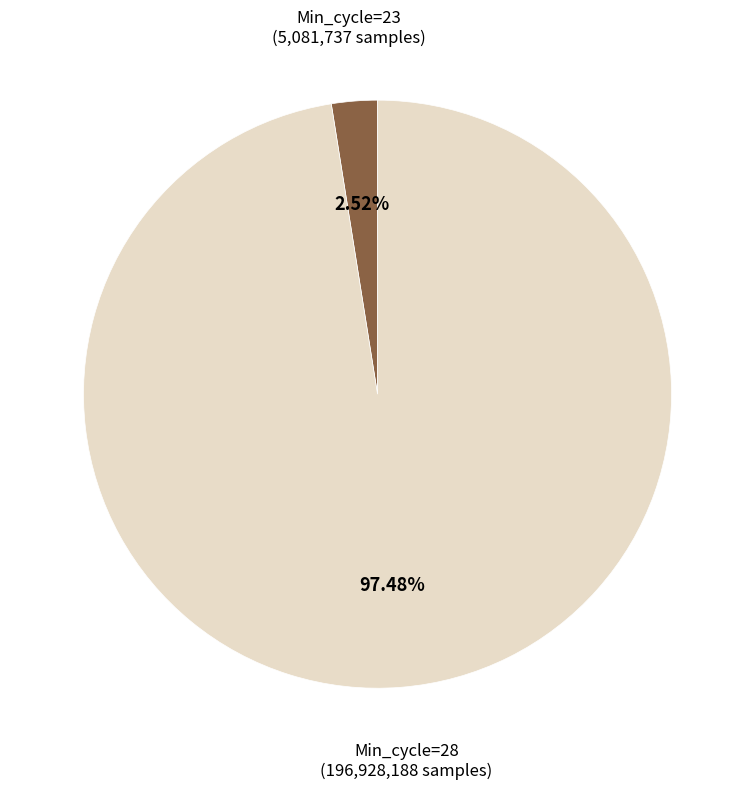

Does any single category account for the majority?

Yes